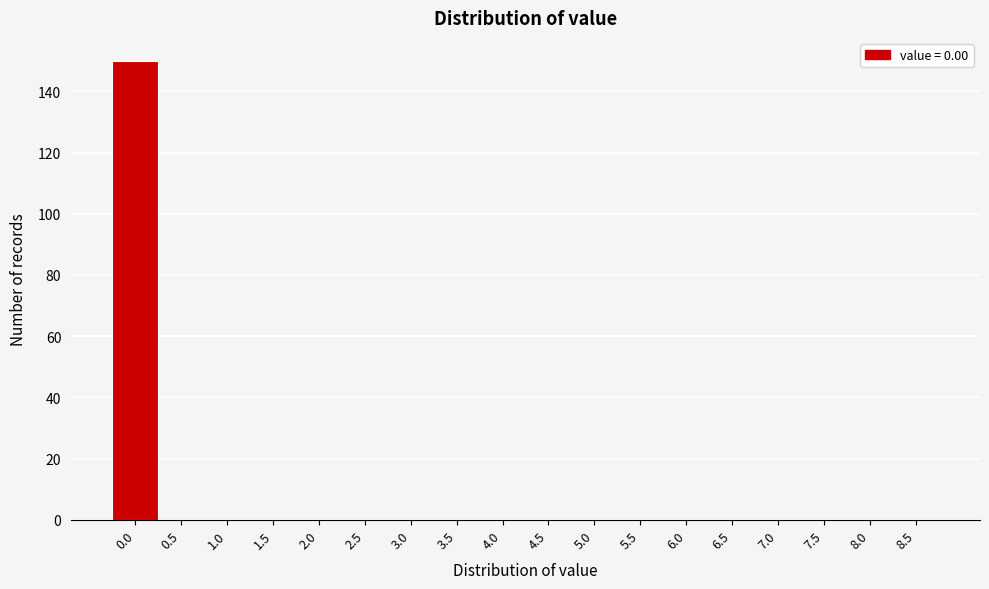

Reading right to left, extract all data points from this chart.

8.5=0	8.0=0	7.5=0	7.0=0	6.5=0	6.0=0	5.5=0	5.0=0	4.5=0	4.0=0	3.5=0	3.0=0	2.5=0	2.0=0	1.5=0	1.0=0	0.5=0	0.0=150